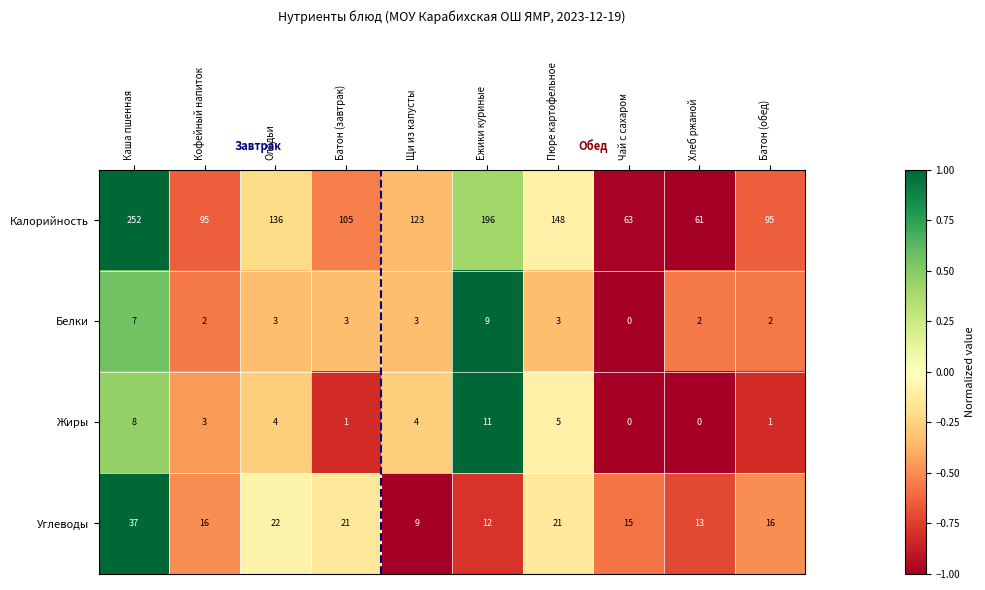

List the series in order of their peak value, lowest first.

Белки, Жиры, Углеводы, Калорийность